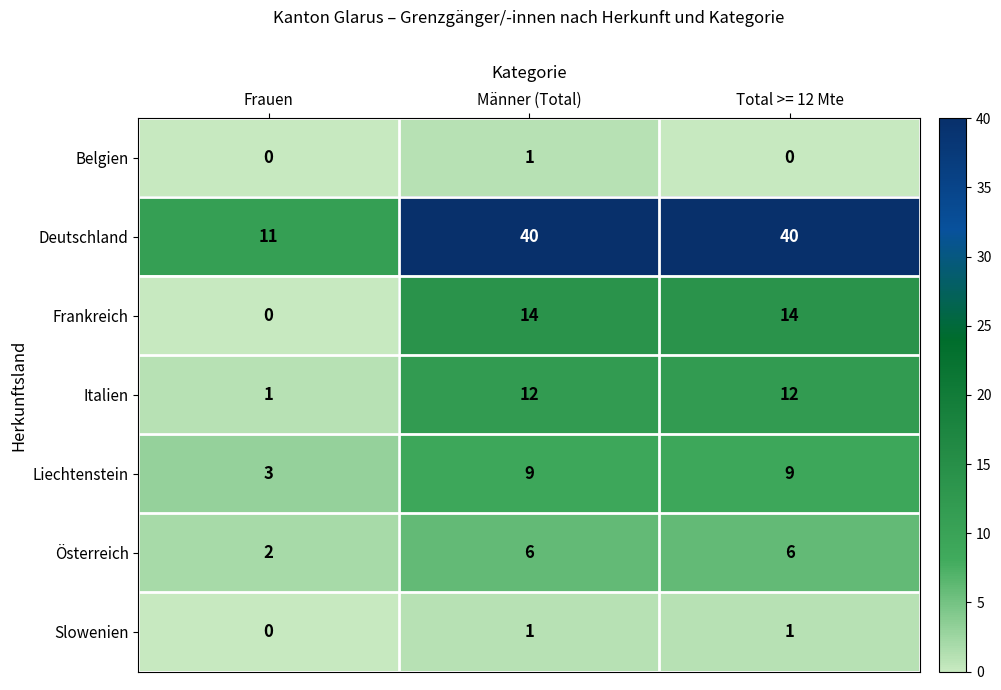

What is the sum of the Österreich values at Total >= 12 Mte and Frauen?

8